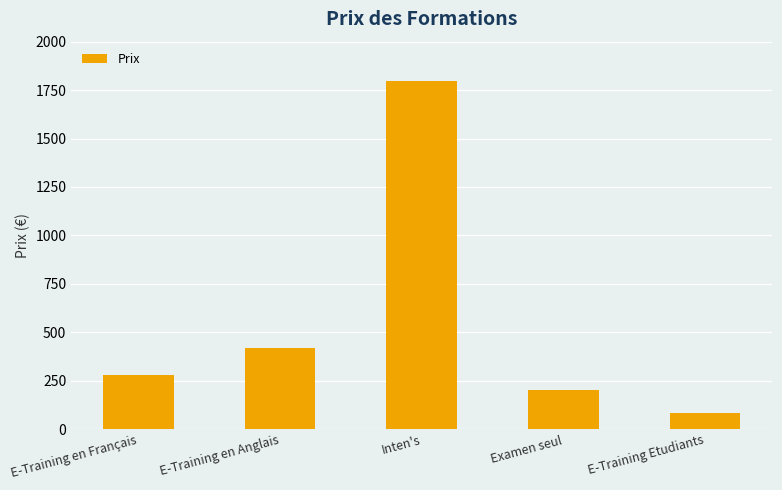

What is the sum of all values?

2779